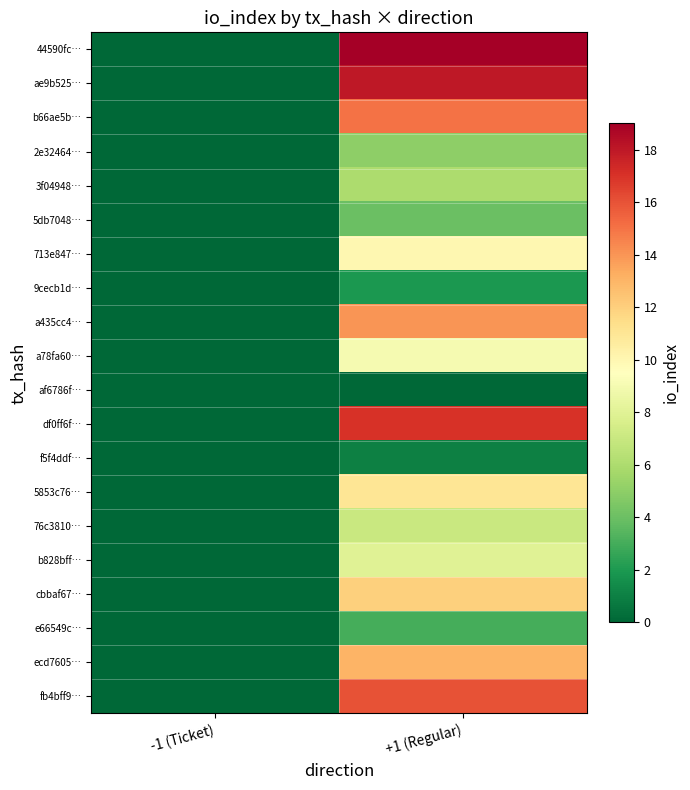

How many categories are shown in the chart?

2